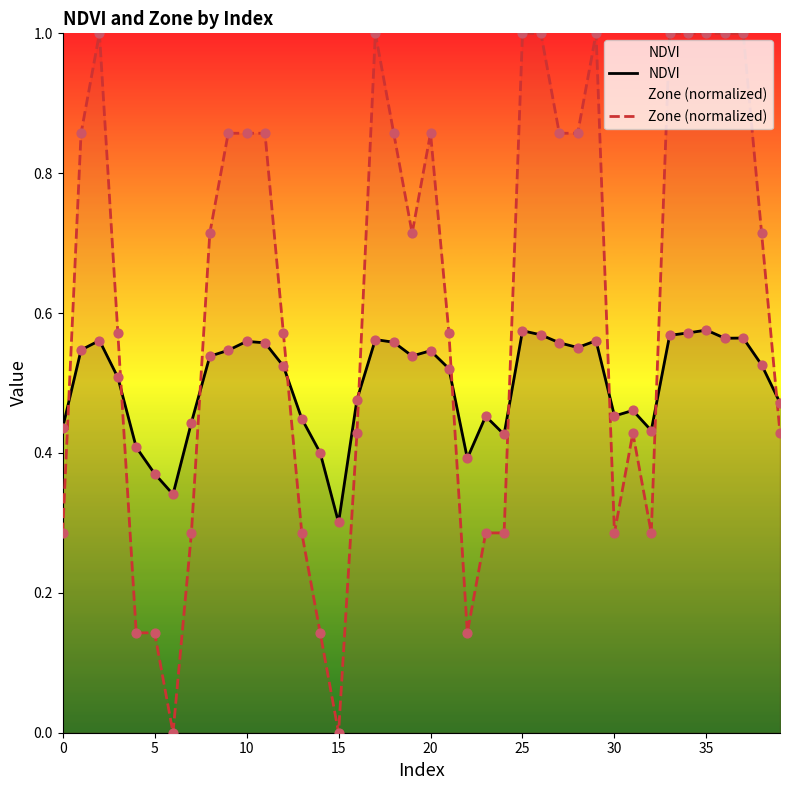

Which series reaches the minimum Y coordinate?

Zone (normalized)